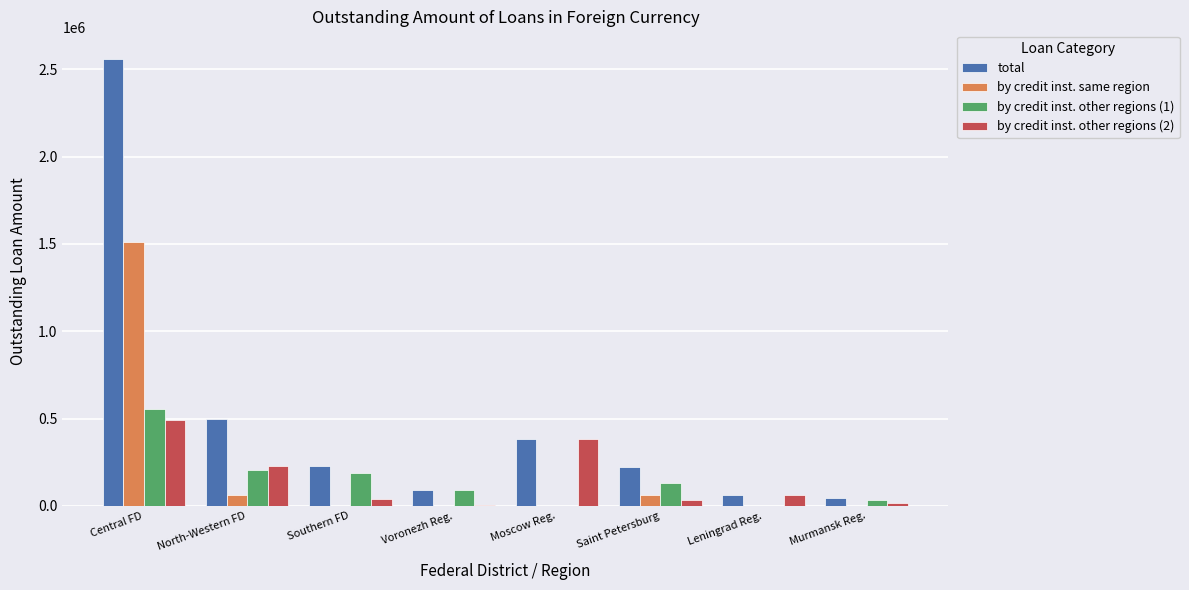

Where is by credit inst. same region nearest to the value 756131?

North-Western FD